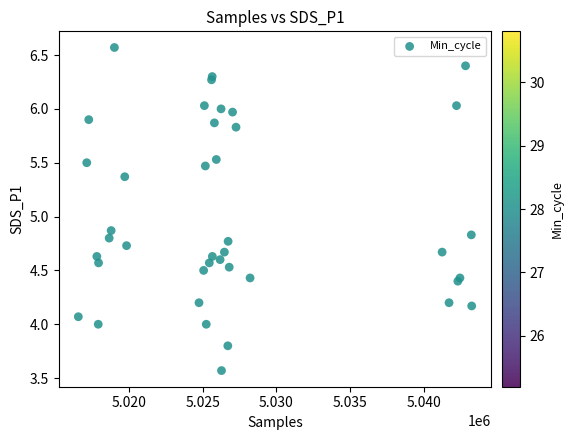

What Y value in the scatter plot is closest to 5?

4.9